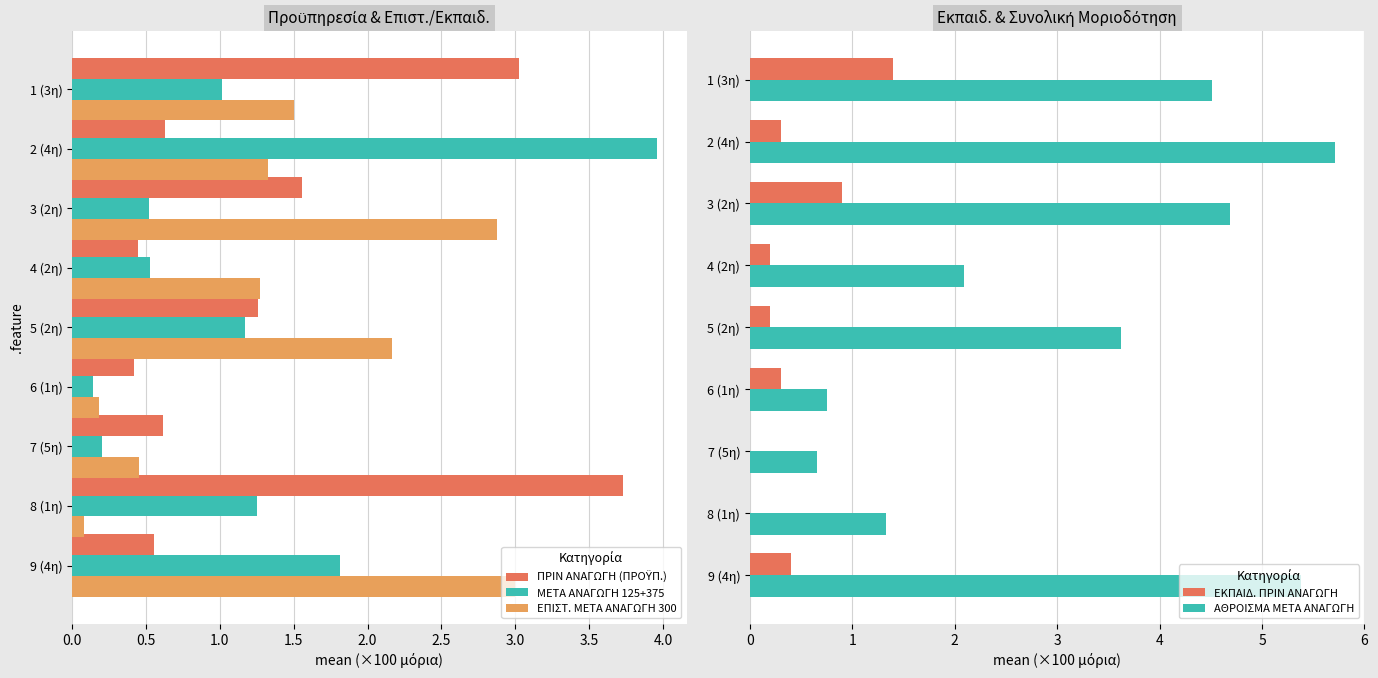

Count the number of data series in this chart.

5